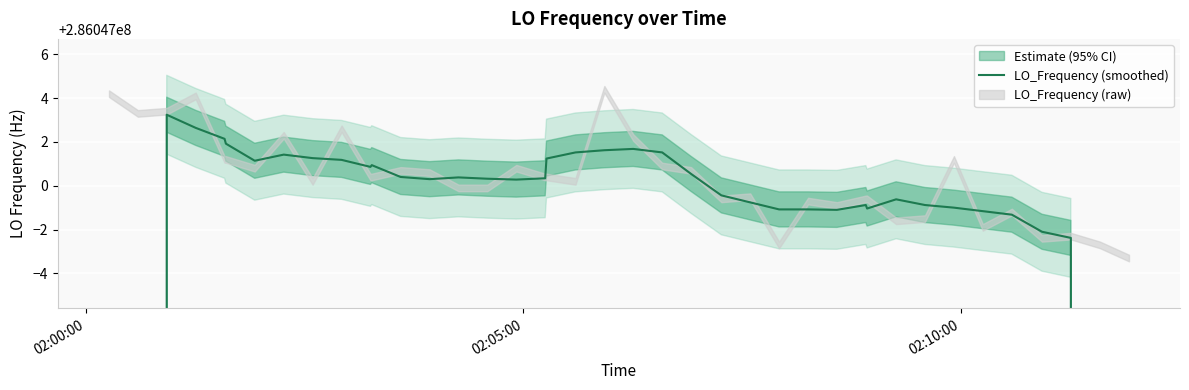

Does the chart display data point markers on the line(s)?

No